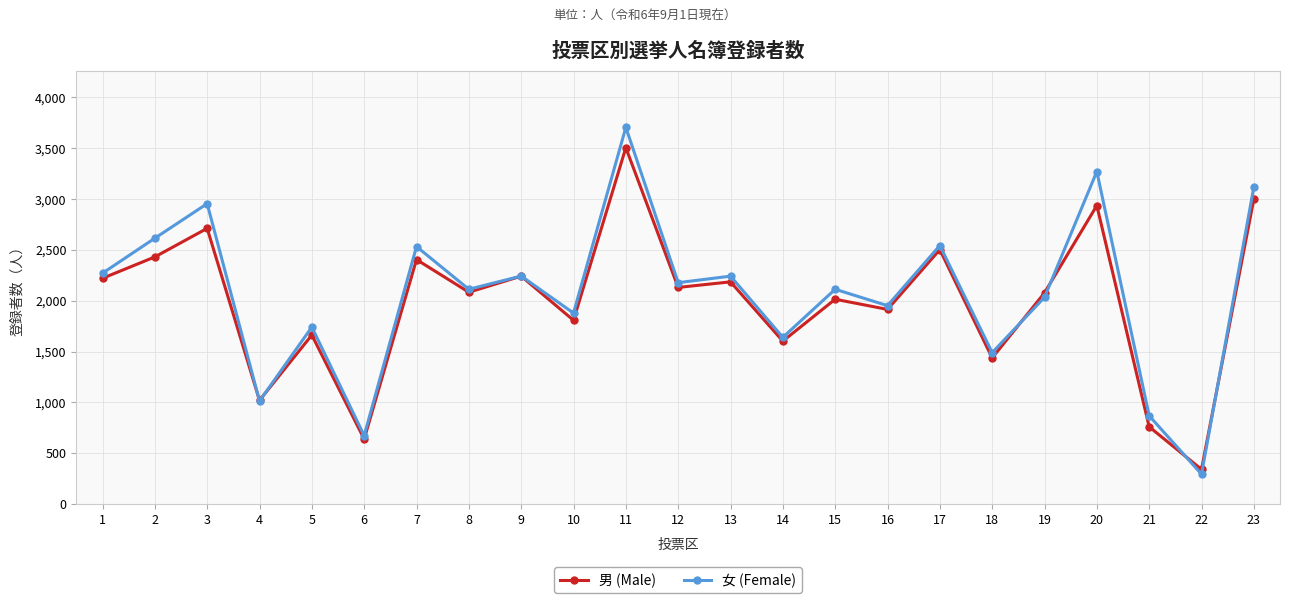

Is it true that 女 (Female) equals 2047 at 20?

False